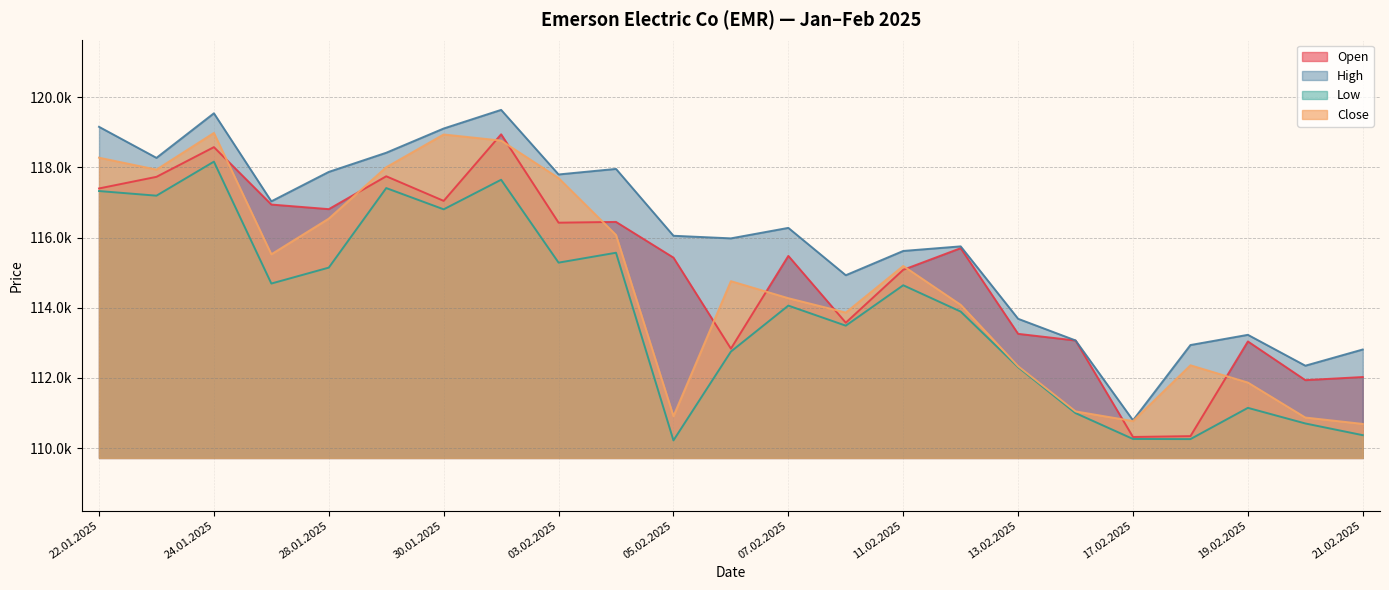

What is the difference between the maximum and minimum values in the Close series?

8296